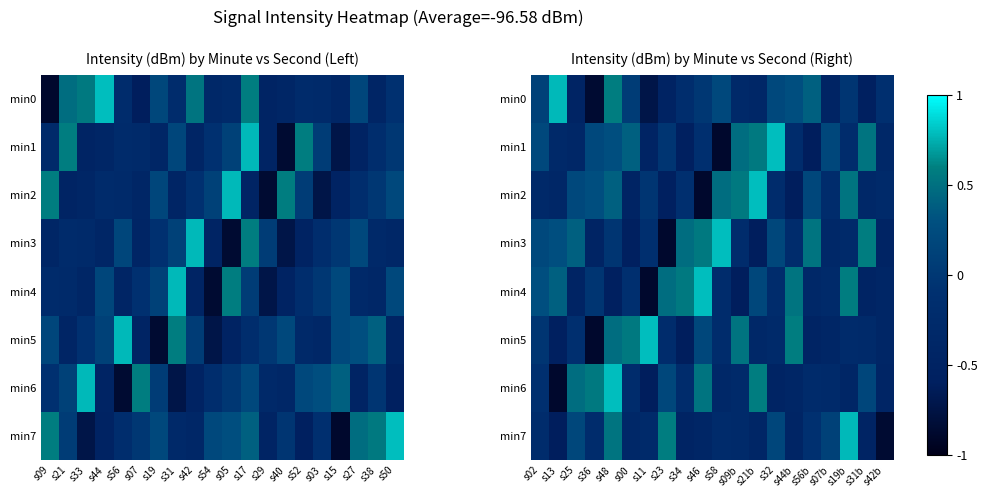

What is the difference between the maximum and minimum values in the min0 series?

1.6